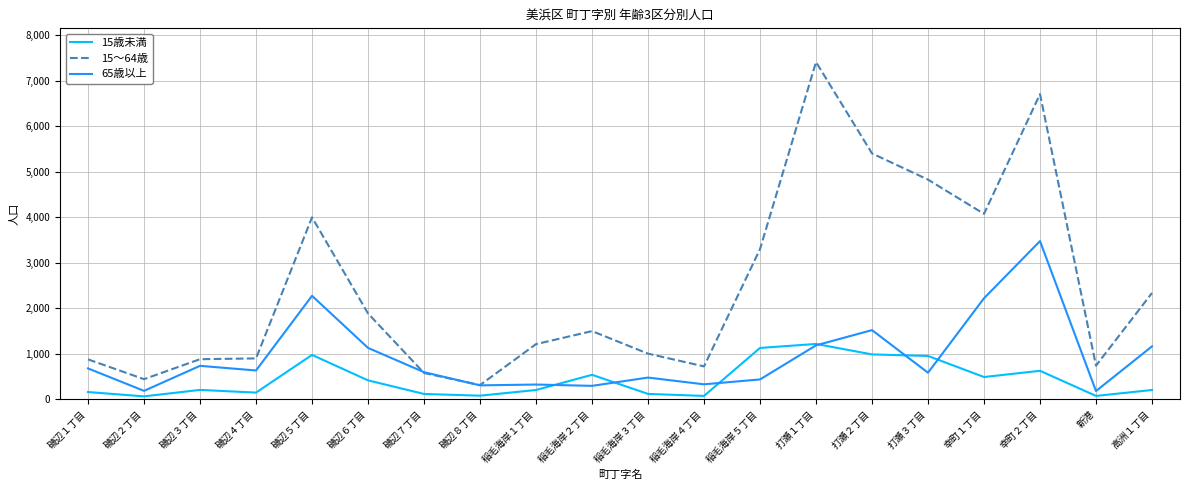

True or false: 15～64歳 has more than 0 points higher than both neighbors.

True